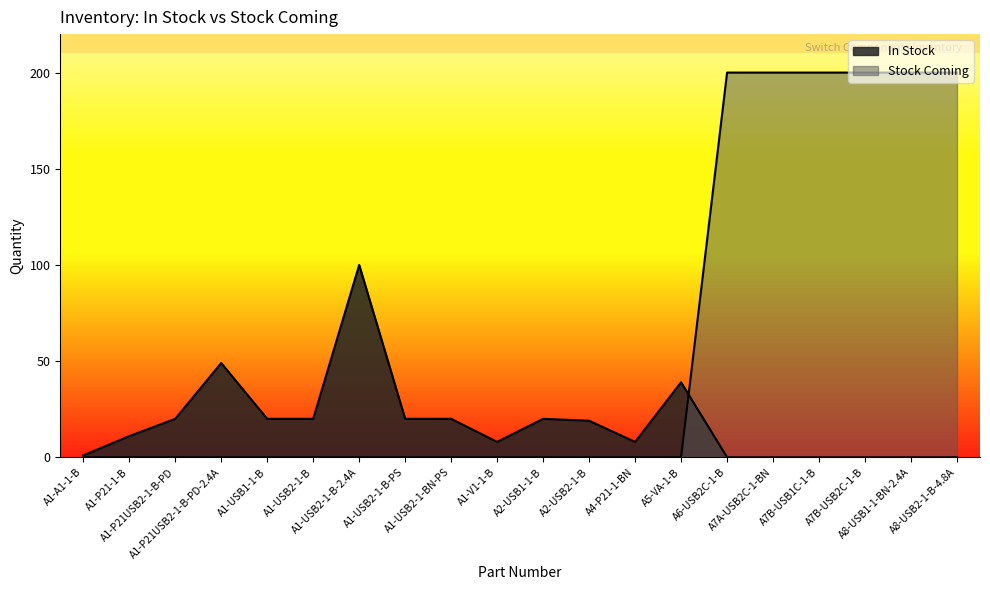

True or false: In Stock has a value of 20 at A2-USB1-1-B.

True